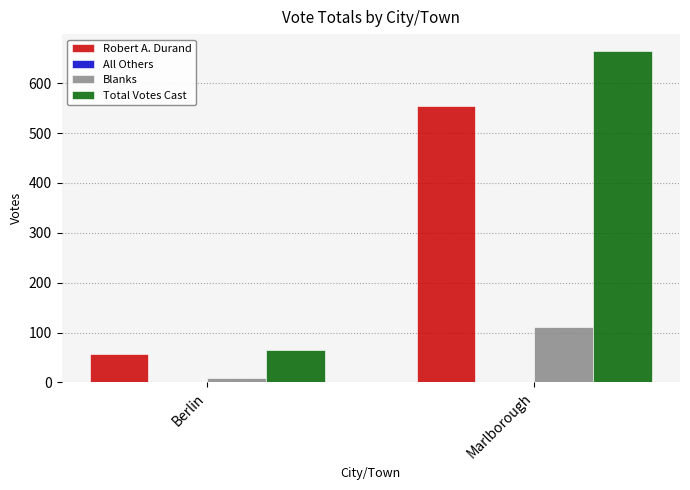

Rank the series by their maximum value, from highest to lowest.

Total Votes Cast, Robert A. Durand, Blanks